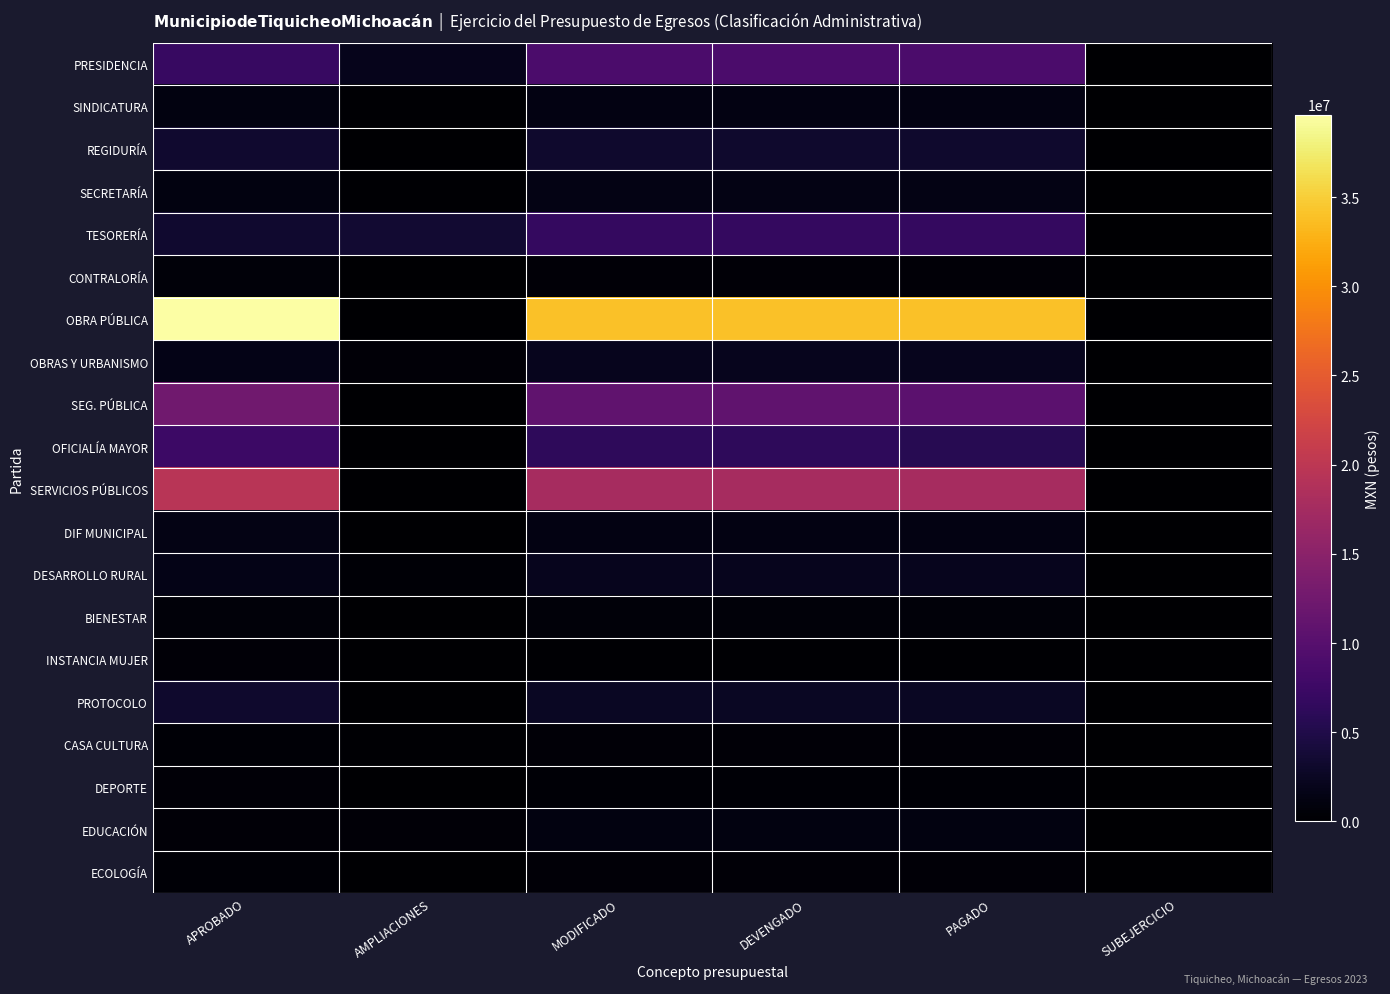

Which series has the widest spread of values?

OBRA PÚBLICA